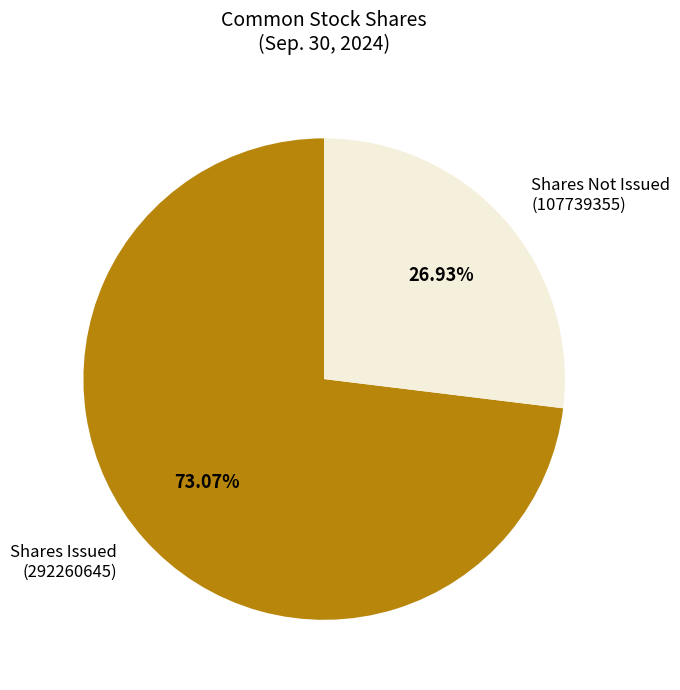

Is there any slice that represents more than half of the pie?

Yes